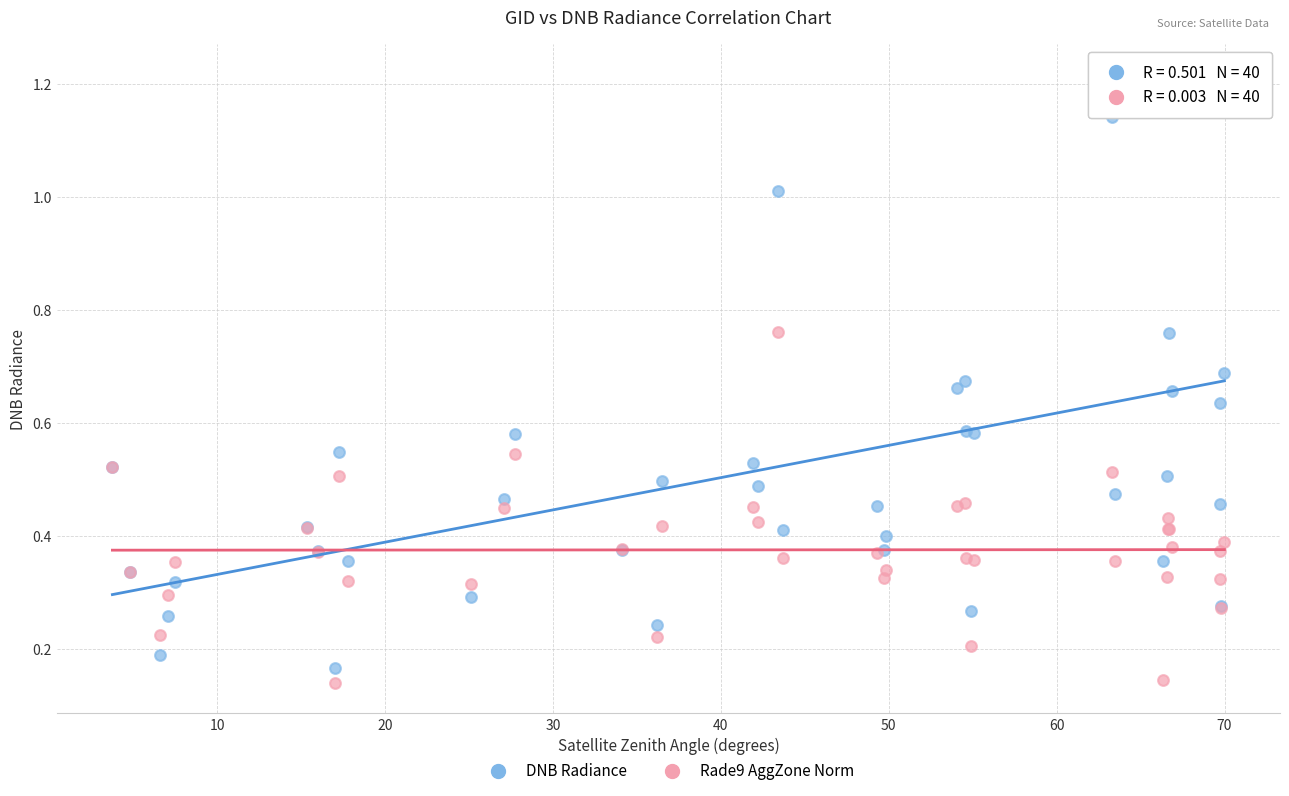

Which series contains the highest Y value?

DNB Radiance